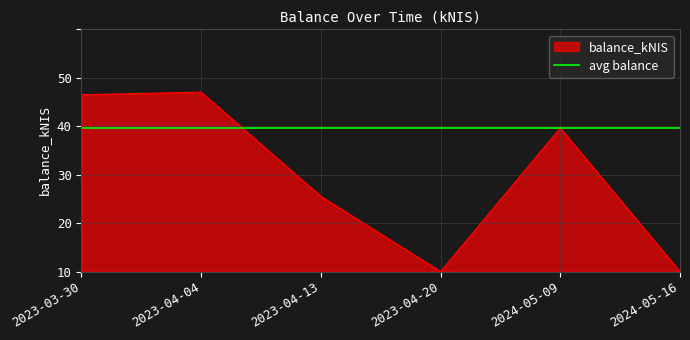

What is the label of the 5th point from the right?

2023-04-04